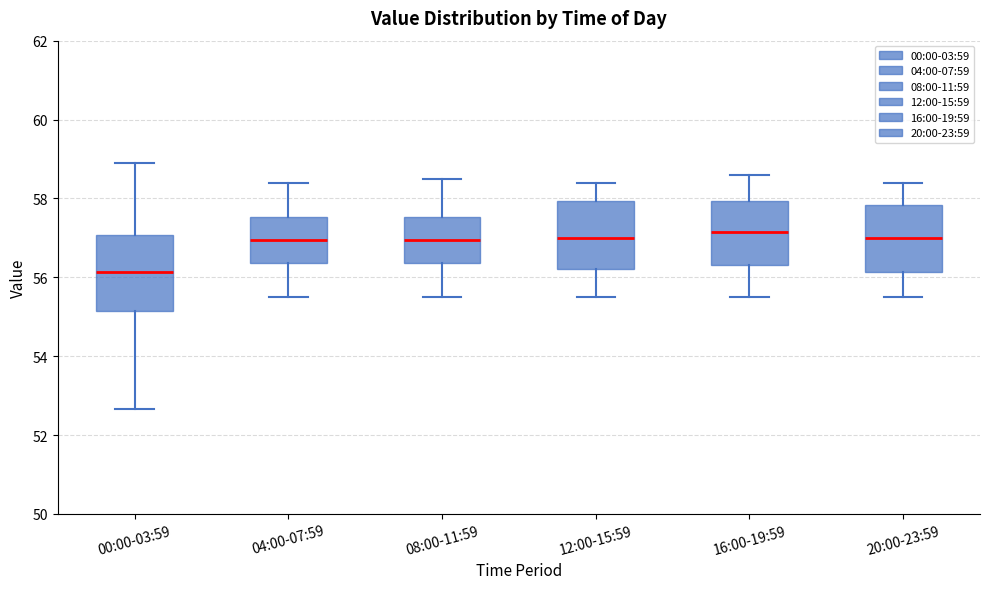

Reading left to right, transcribe this box plot: for each box, give where its median line is, the range the box spans, and where its two whiskers end, as read against the y-axis. The values are not printed on the chart, so give them approximately, as read against the axis.

00:00-03:59: median 56.2, box 55.2 to 57.0, whiskers 52.6 to 59.0
04:00-07:59: median 57.0, box 56.4 to 57.6, whiskers 55.6 to 58.4
08:00-11:59: median 57.0, box 56.4 to 57.6, whiskers 55.6 to 58.6
12:00-15:59: median 57.0, box 56.2 to 58.0, whiskers 55.6 to 58.4
16:00-19:59: median 57.2, box 56.4 to 58.0, whiskers 55.6 to 58.6
20:00-23:59: median 57.0, box 56.2 to 57.8, whiskers 55.6 to 58.4